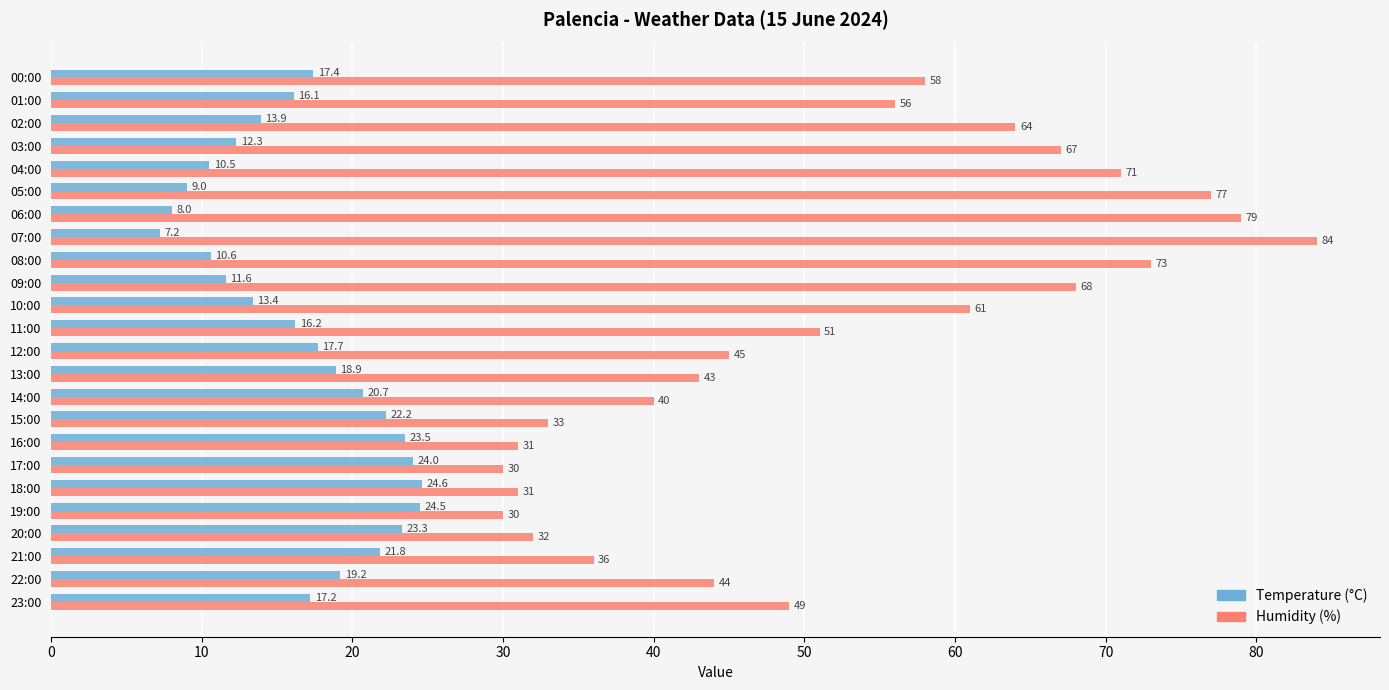

How many data points in Temperature (°C) are above 17?

13